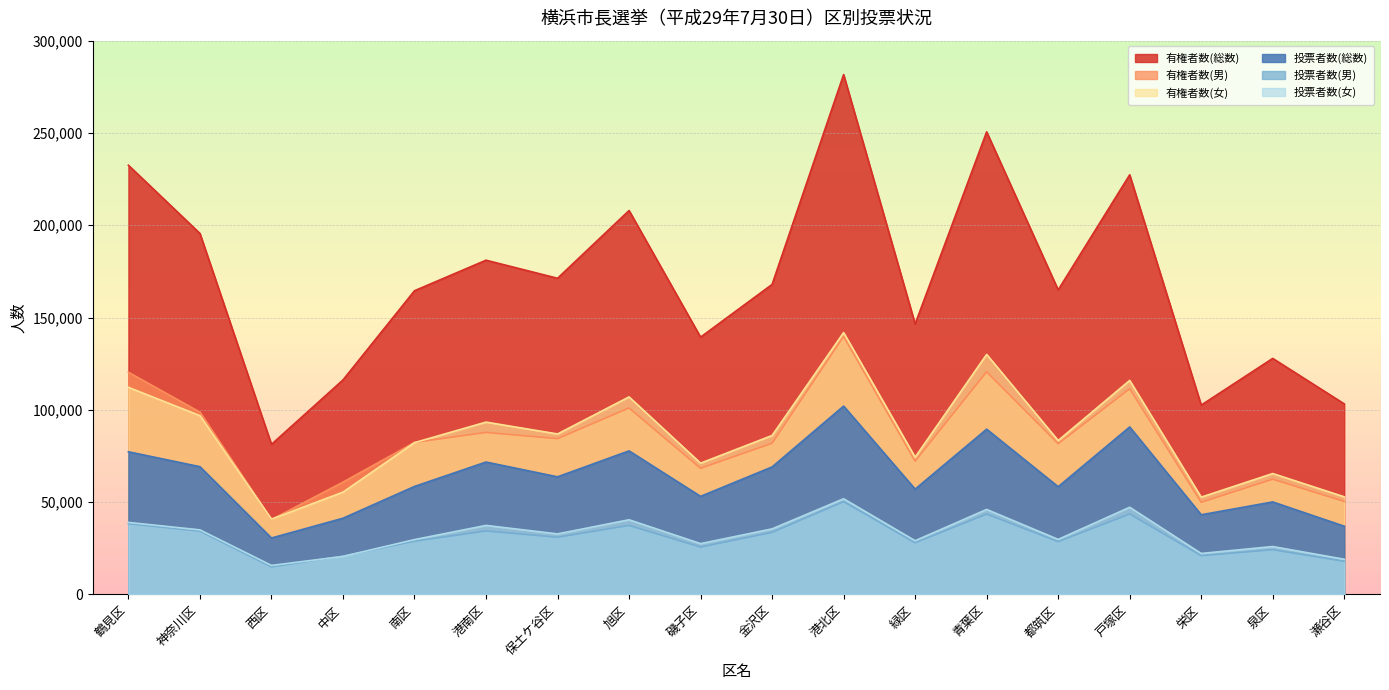

Reading left to right, list all the values displayed in this chart.

有権者数(総数): 鶴見区=232498	神奈川区=195548	西区=81254	中区=116171	南区=164506	港南区=181049	保土ケ谷区=171254	旭区=207968	磯子区=139365	金沢区=167928	港北区=281622	緑区=146484	青葉区=250587	都筑区=164957	戸塚区=227315	栄区=102530	泉区=127838	瀬谷区=103187
有権者数(男): 鶴見区=120331	神奈川区=98728	西区=40498	中区=60787	南区=82307	港南区=87728	保土ケ谷区=84354	旭区=100995	磯子区=68293	金沢区=81852	港北区=139785	緑区=72151	青葉区=120586	都筑区=81611	戸塚区=111409	栄区=49861	泉区=62378	瀬谷区=50345
有権者数(女): 鶴見区=112167	神奈川区=96820	西区=40756	中区=55384	南区=82199	港南区=93321	保土ケ谷区=86900	旭区=106973	磯子区=71072	金沢区=86076	港北区=141837	緑区=74333	青葉区=130001	都筑区=83346	戸塚区=115906	栄区=52669	泉区=65460	瀬谷区=52842
投票者数(総数): 鶴見区=77247	神奈川区=69166	西区=30522	中区=41238	南区=58466	港南区=71684	保土ケ谷区=63669	旭区=77734	磯子区=53091	金沢区=69039	港北区=102004	緑区=57010	青葉区=89487	都筑区=58315	戸塚区=90703	栄区=43112	泉区=50074	瀬谷区=36910
投票者数(男): 鶴見区=38274	神奈川区=34240	西区=14858	中区=20695	南区=28803	港南区=34335	保土ケ谷区=30922	旭区=37331	磯子区=25613	金沢区=33564	港北区=50213	緑区=27954	青葉区=43485	都筑区=28550	戸塚区=43518	栄区=20962	泉区=24177	瀬谷区=17893
投票者数(女): 鶴見区=38973	神奈川区=34926	西区=15664	中区=20543	南区=29663	港南区=37349	保土ケ谷区=32747	旭区=40403	磯子区=27478	金沢区=35475	港北区=51791	緑区=29056	青葉区=46002	都筑区=29765	戸塚区=47185	栄区=22150	泉区=25897	瀬谷区=19017